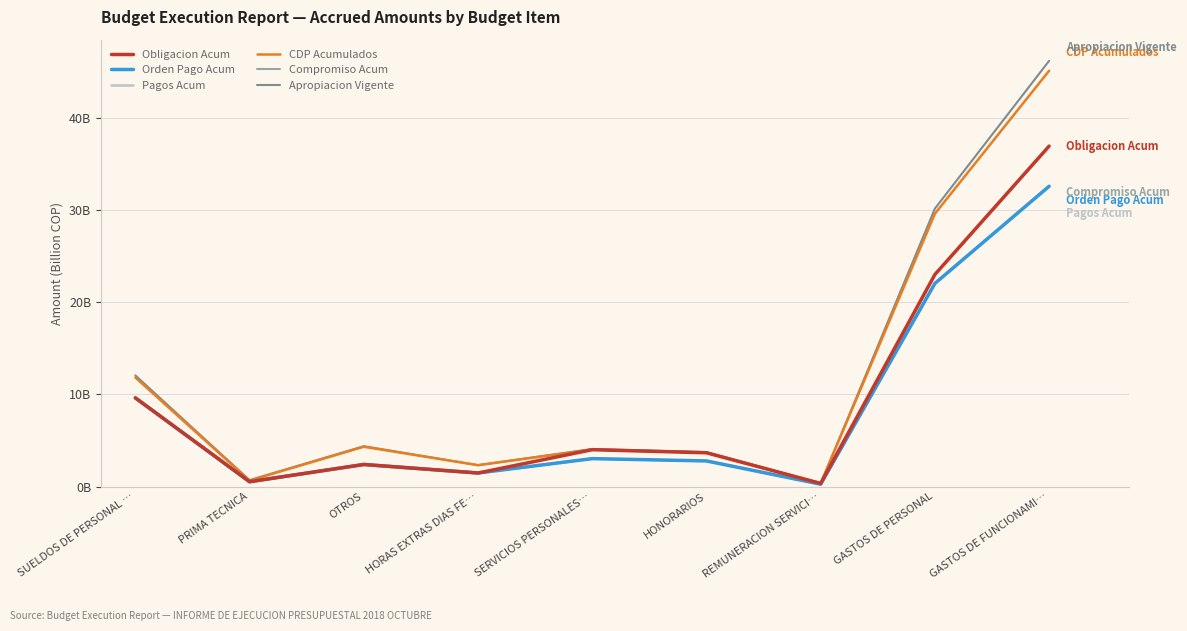

True or false: Orden Pago Acum has more than 0 points higher than both neighbors.

True